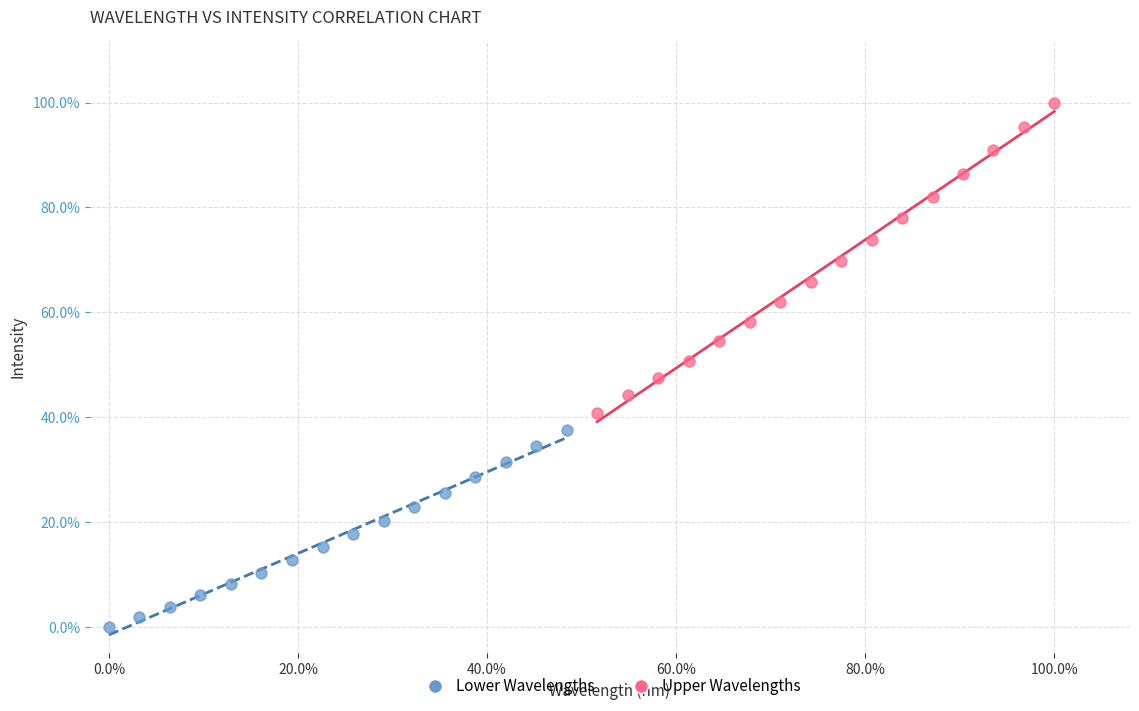

What are all the series names shown in the legend?

Lower Wavelengths, Upper Wavelengths